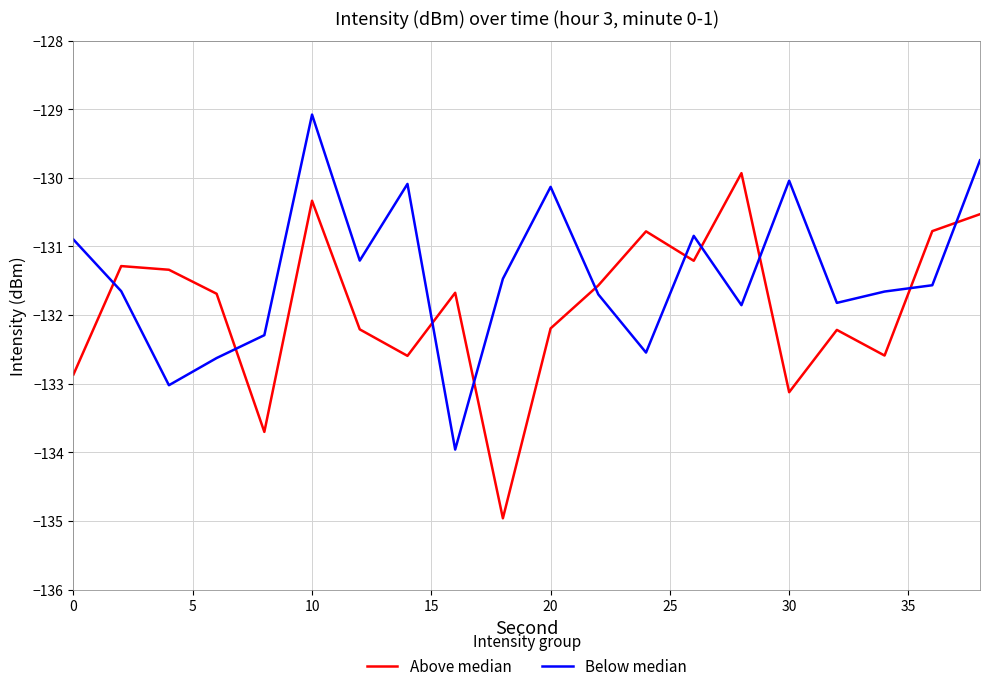

Rank the series by their maximum value, from lowest to highest.

Above median, Below median